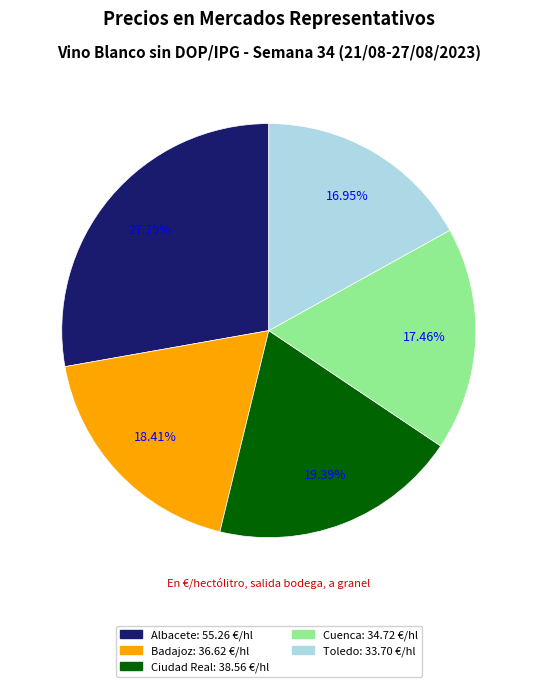

Count the number of slices in the pie.

5